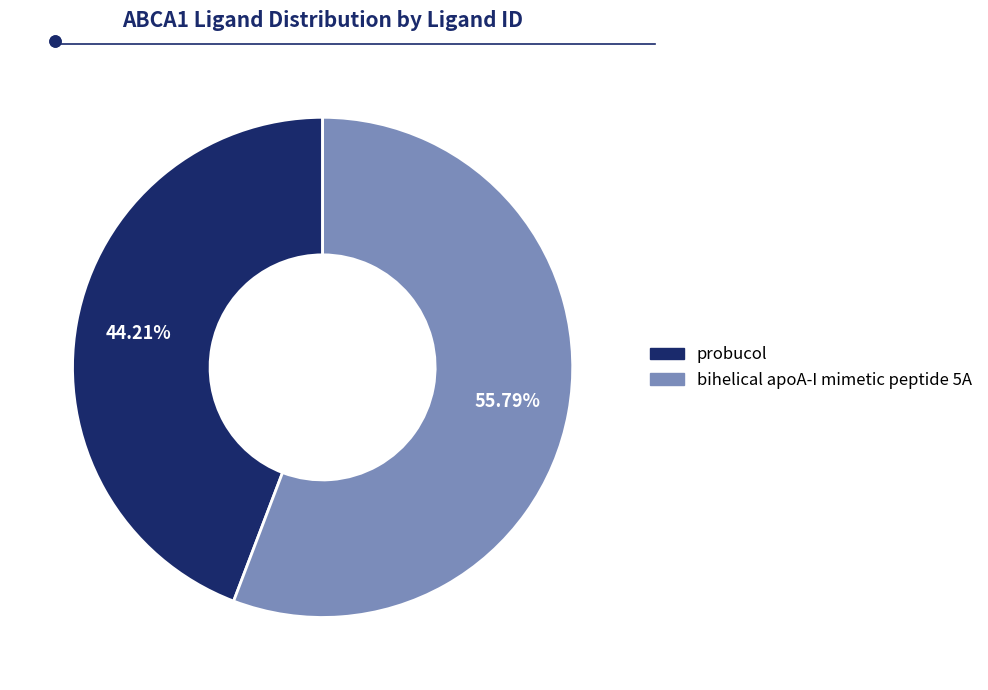

To the nearest percent, what percentage of the pie is probucol?

44%